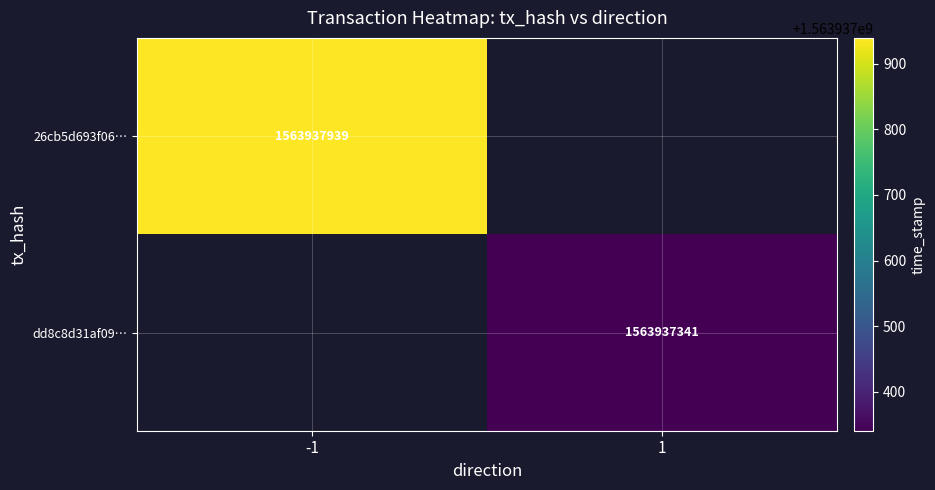

Which series has the largest range (max minus min)?

26cb5d693f060782c21325d8db51a8309e91bbd